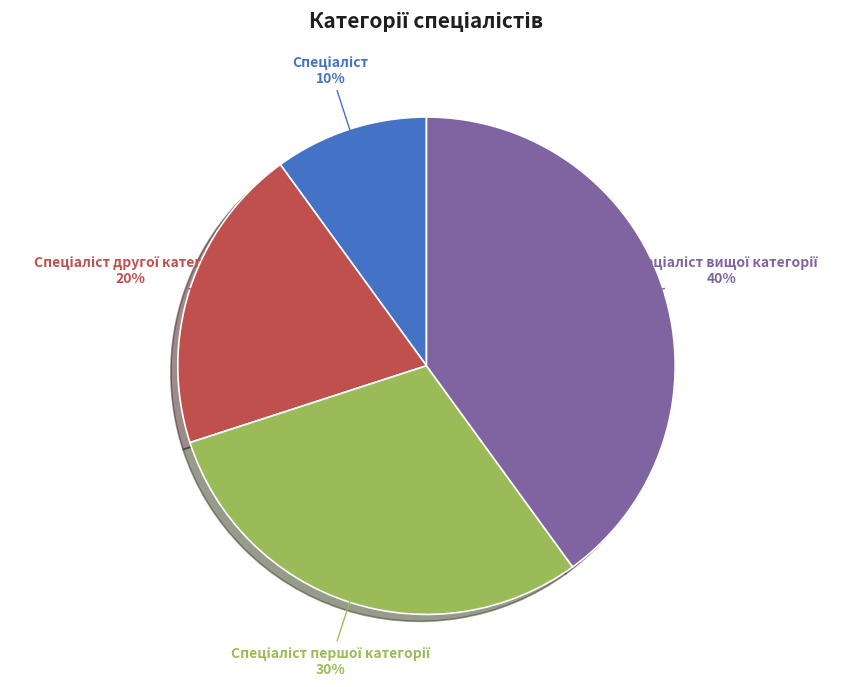

Is there a majority slice in this chart?

No